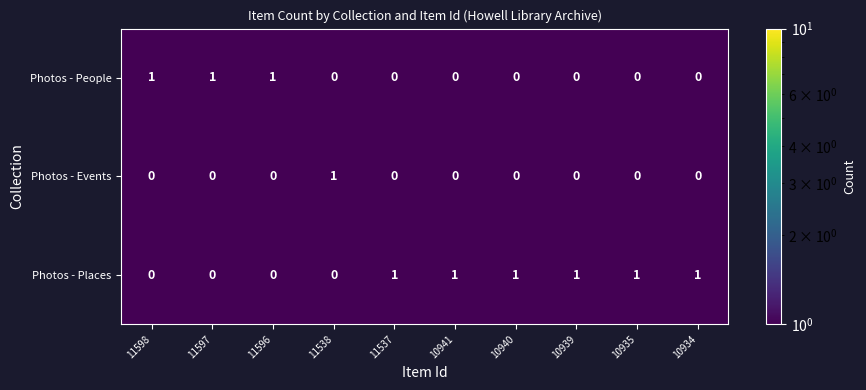

The Photos - Events series shows 0 at 10939. True or false?

True